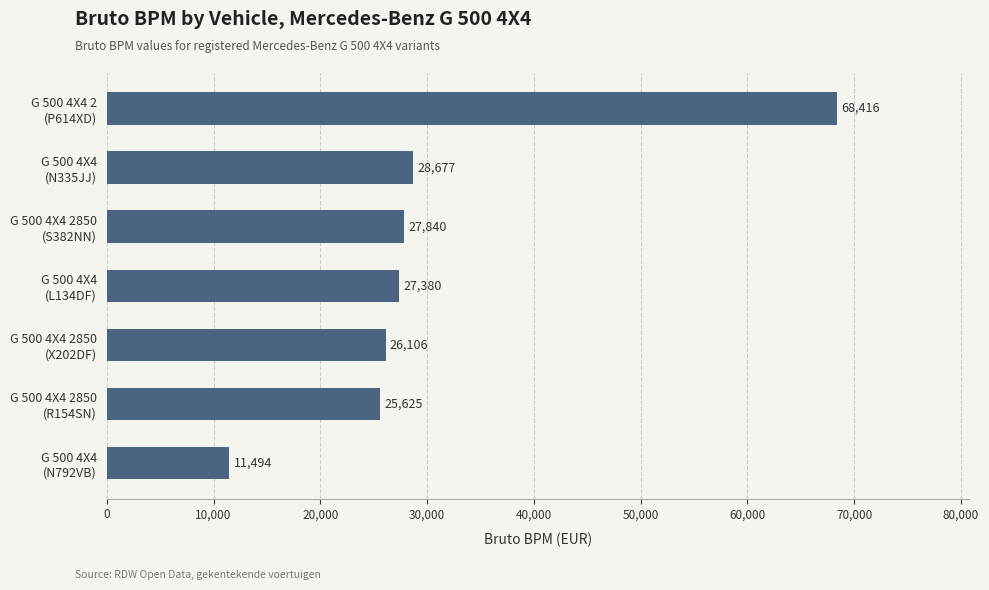

What is the maximum value shown in the chart?

68416